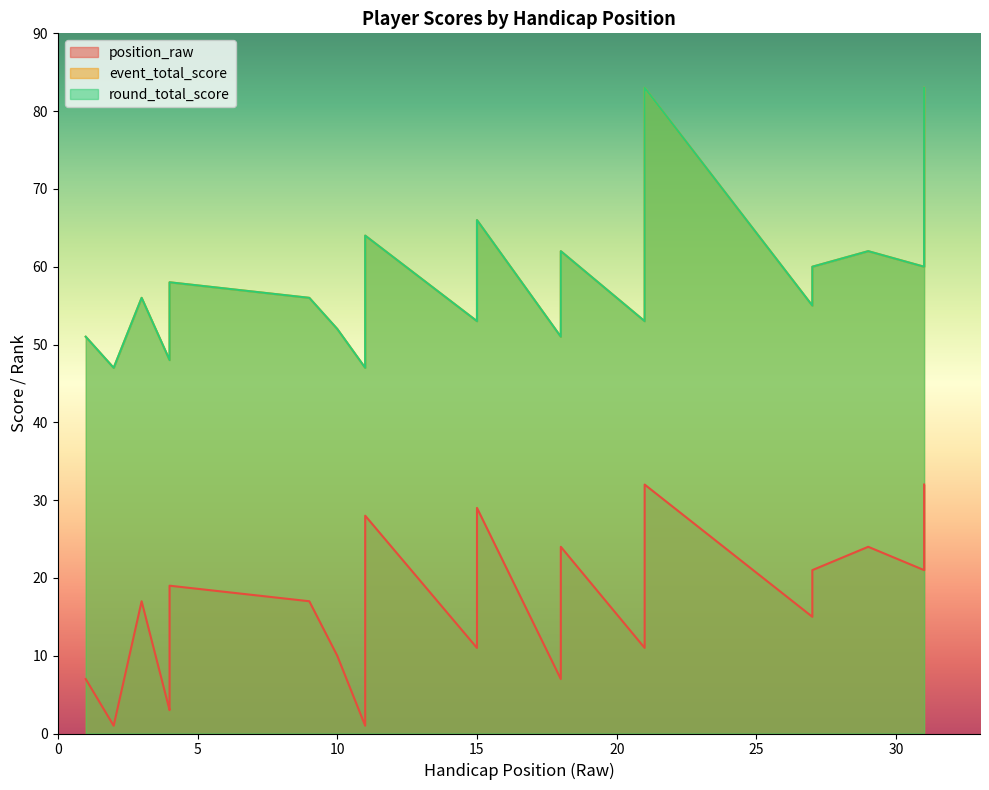

Which series has the widest spread of values?

event_total_score